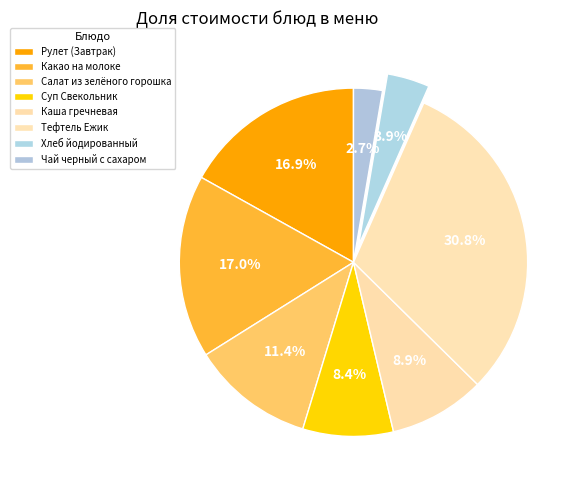

What percentage do Рулет (Завтрак) and Тефтель Ежик together represent?

47.7%